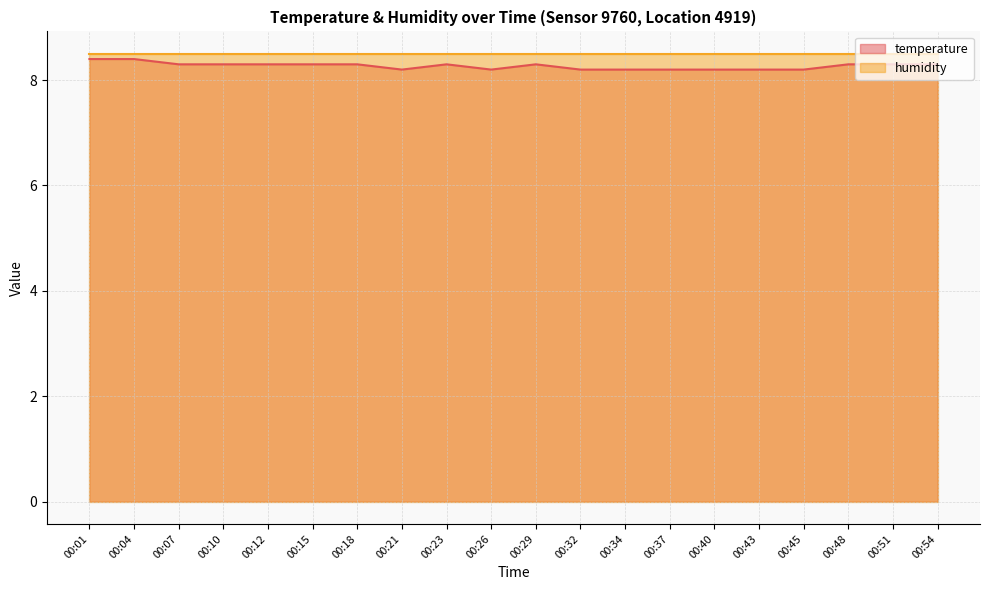

How many points are lower than both their immediate neighbors (excluding endpoints)?

2